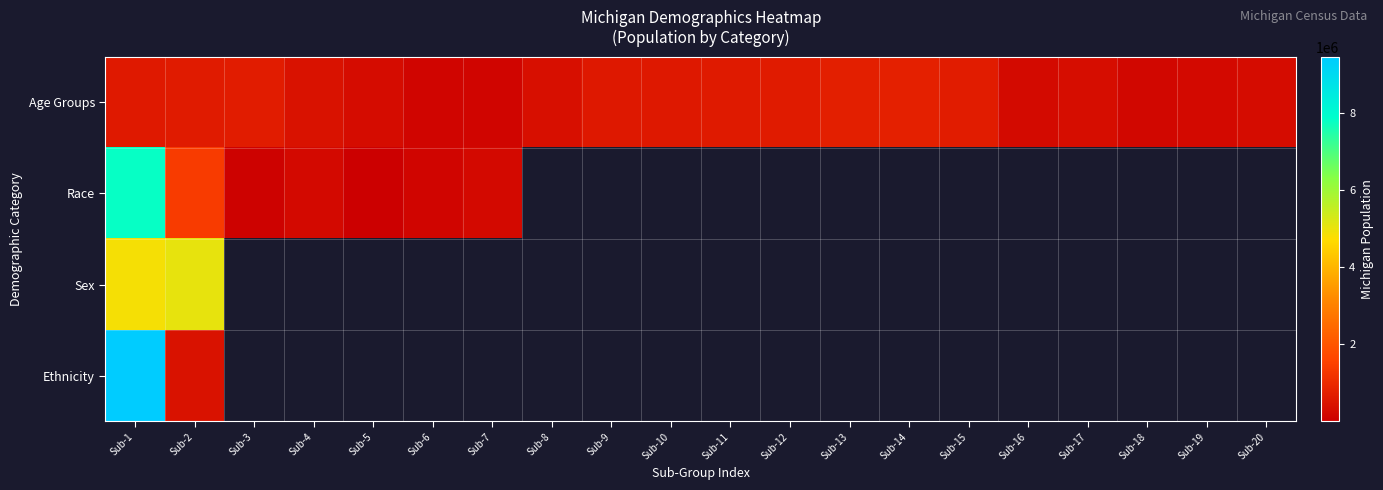

Which series has the largest range (max minus min)?

Ethnicity